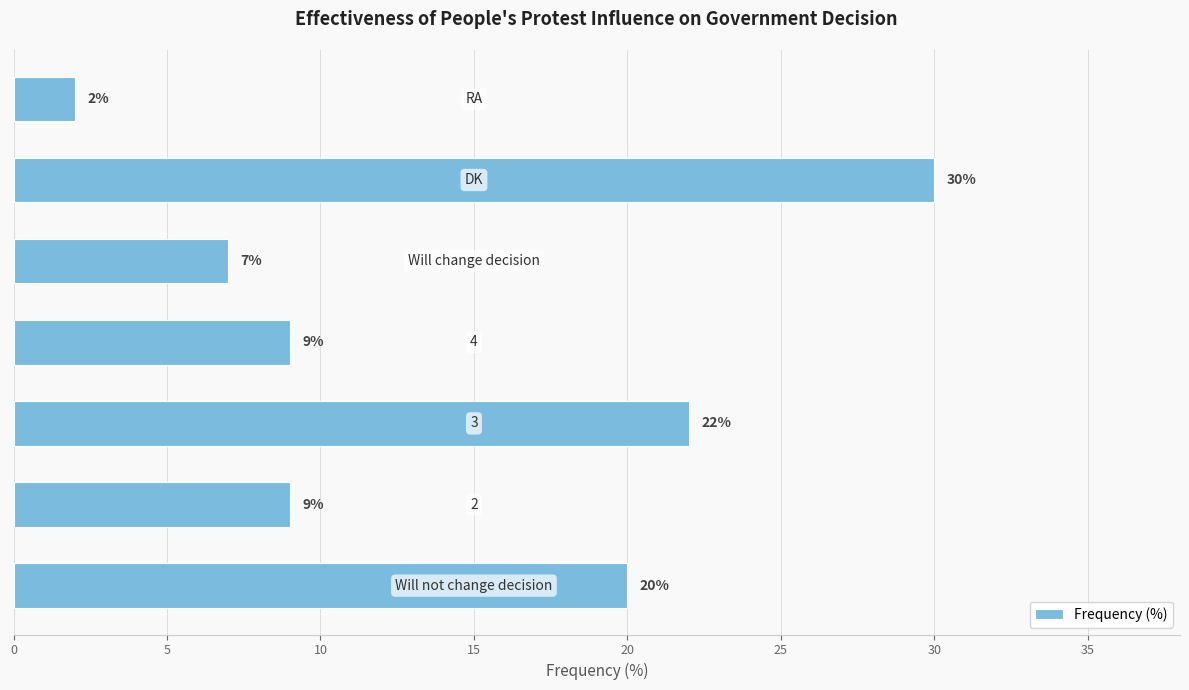

What is the difference between the maximum and minimum values?

28